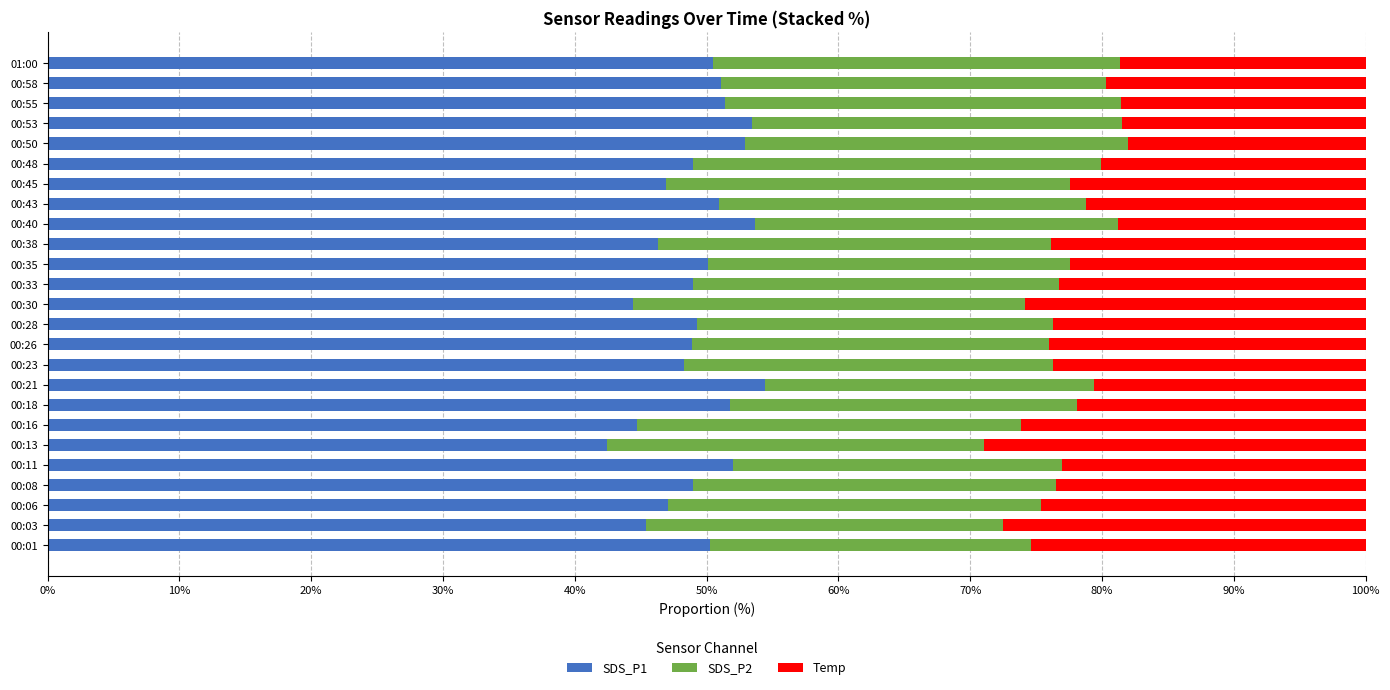

What is the difference between the maximum and minimum values in the SDS_P1 series?

11.9